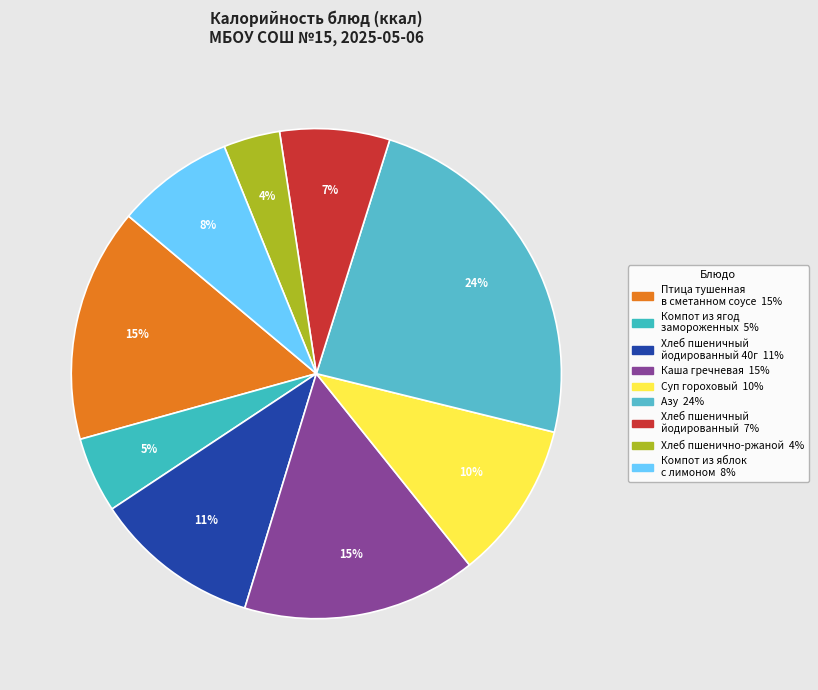

How many slices are in this pie chart?

9